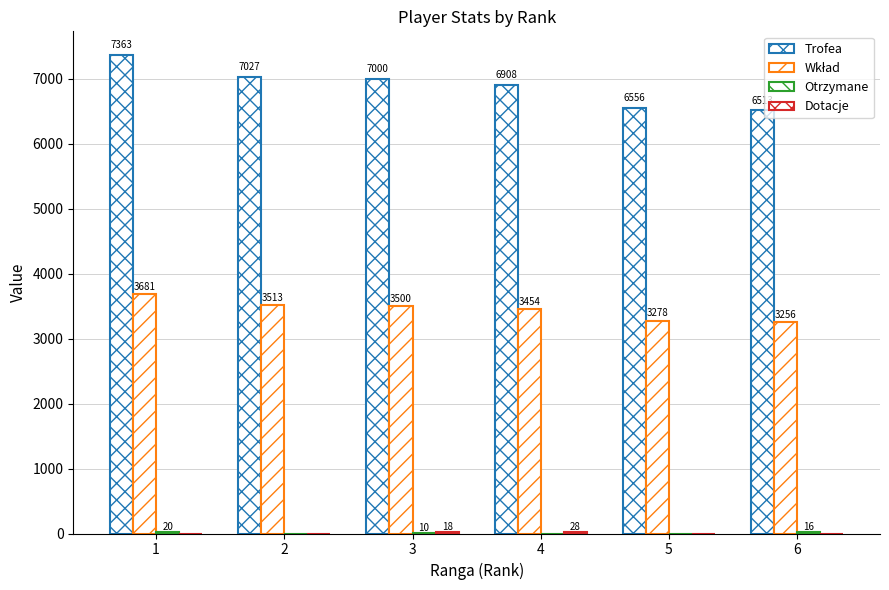

Read the Otrzymane value at 3.

10